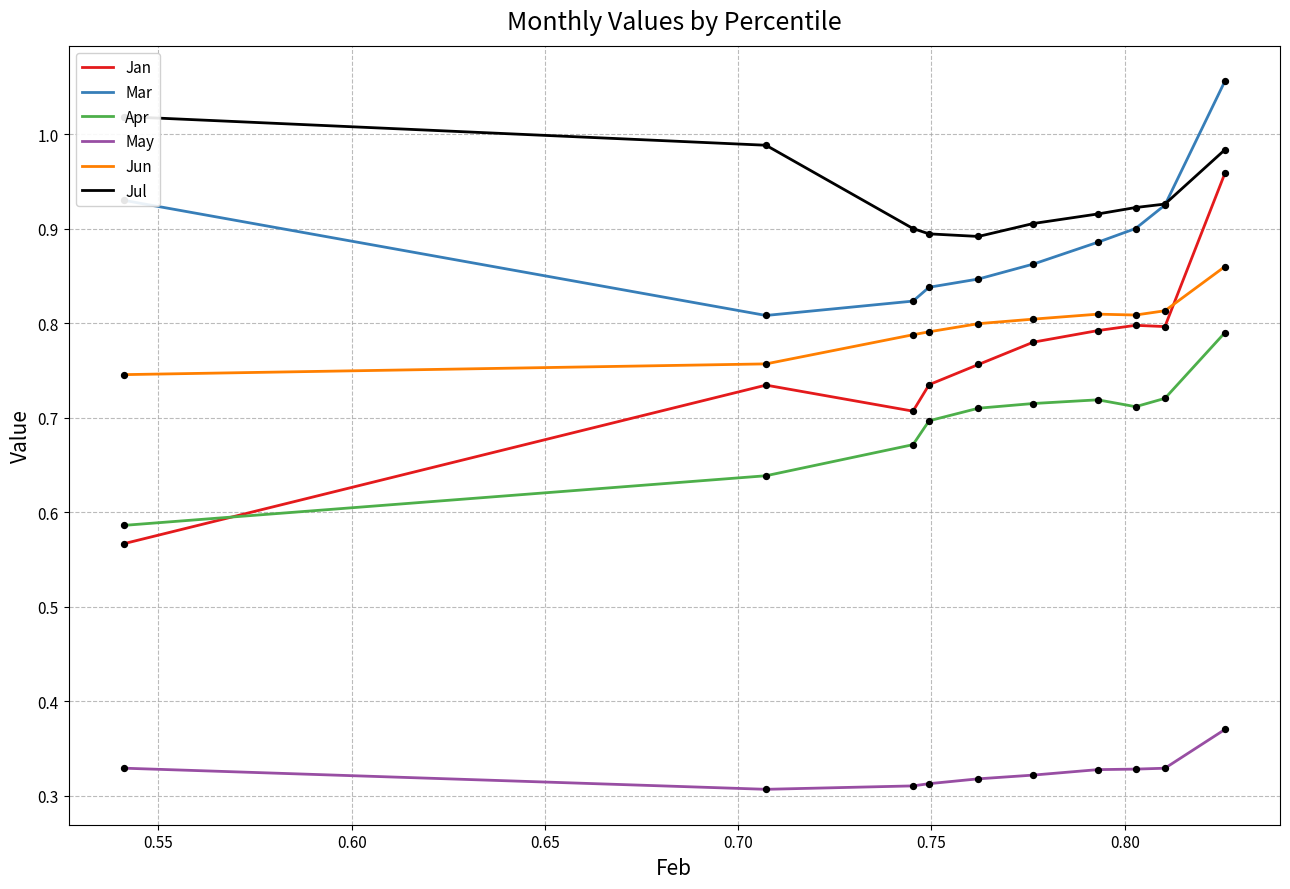

Which series has the widest spread of Y values?

Jan